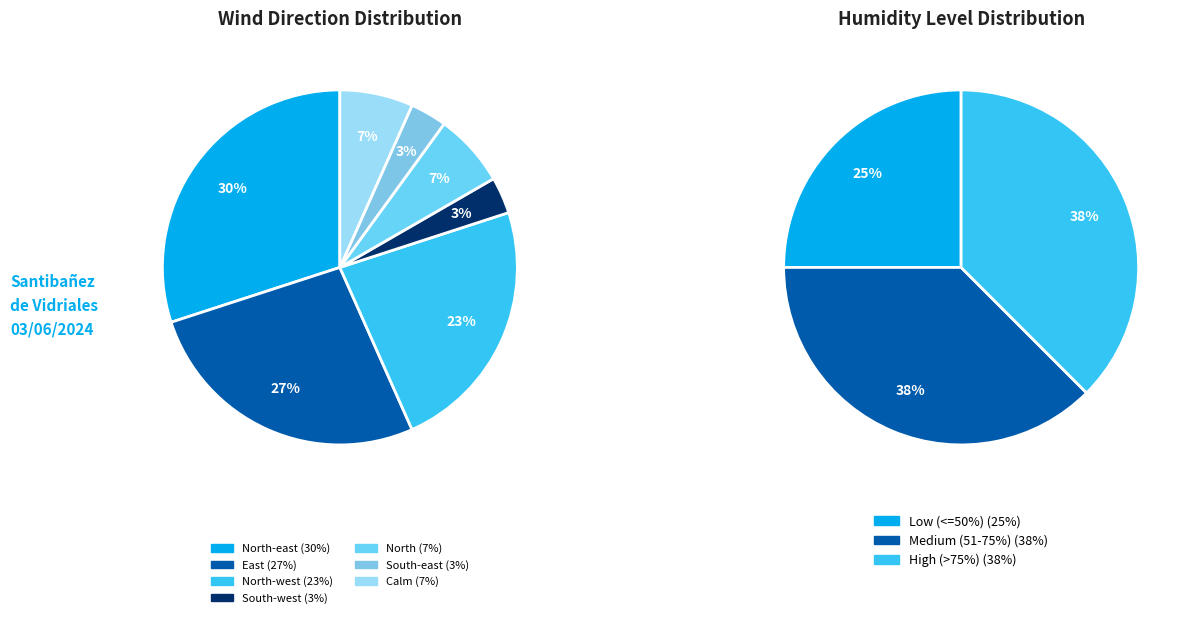

Is it true that South-east is 1% of the pie?

False